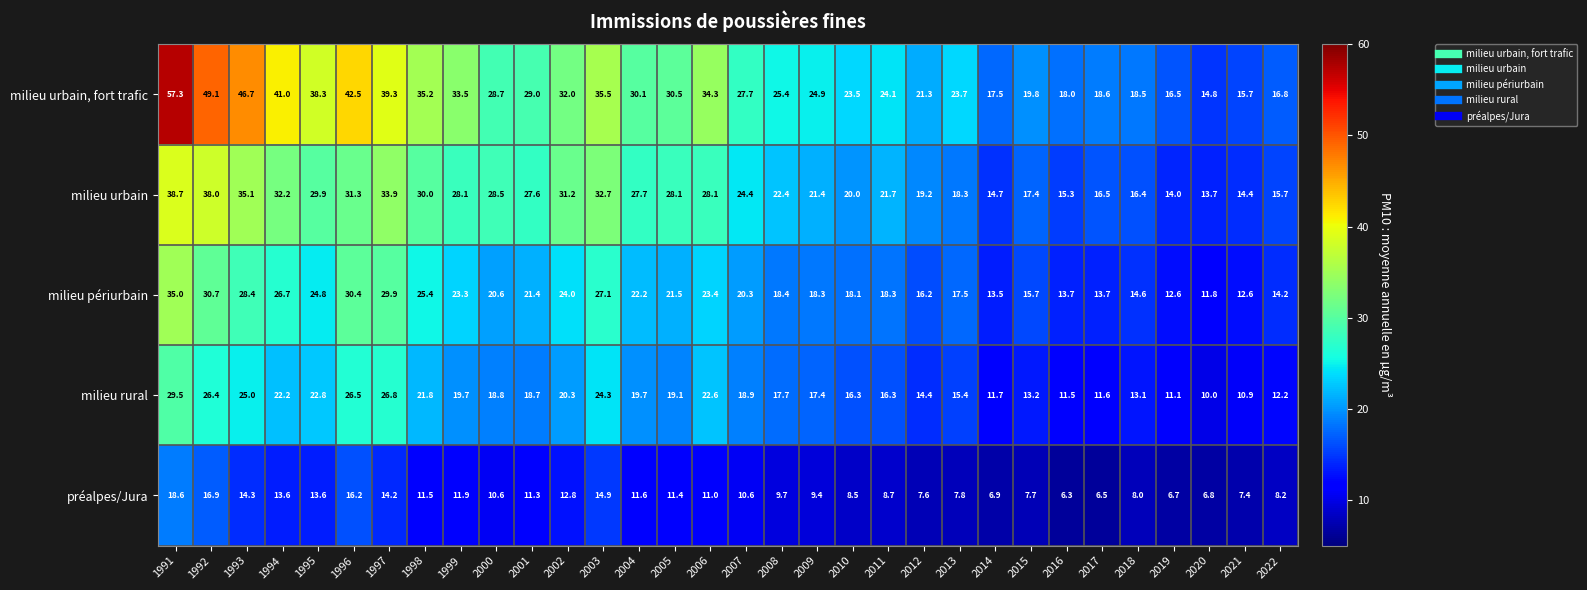

True or false: milieu urbain, fort trafic has a value of 9.1 at 2019.

False